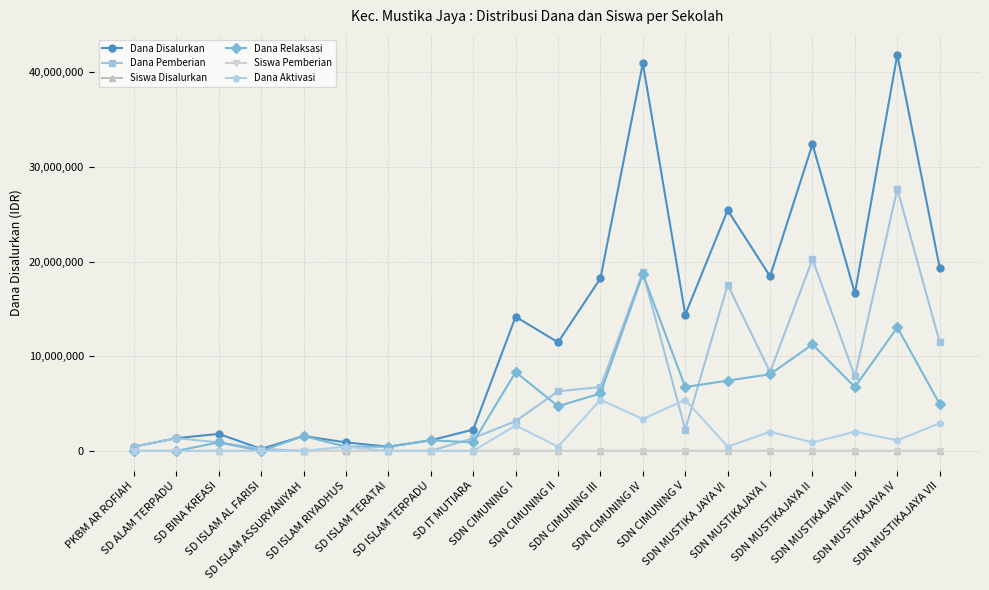

How many interior local valleys does the Dana Disalurkan series have?

6